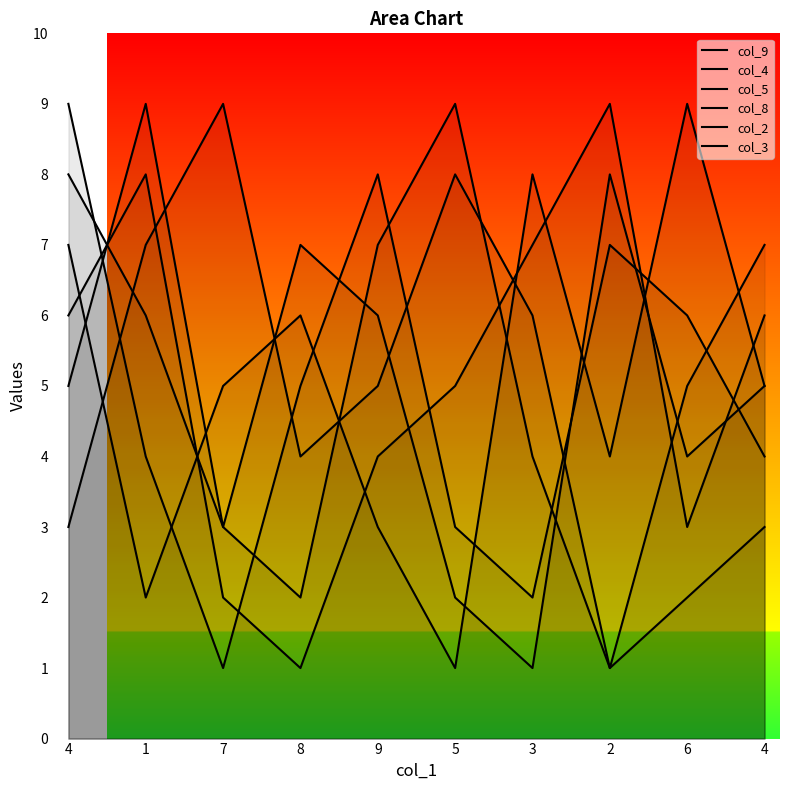

True or false: col_8 has more than 0 interior local peaks.

True